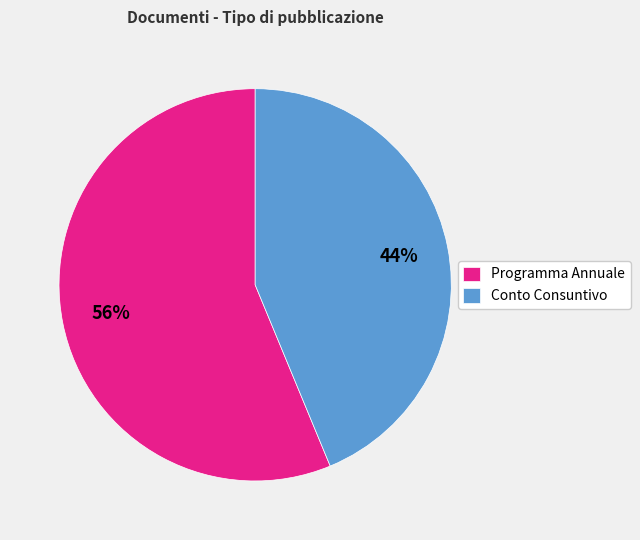

How many slices are in this pie chart?

2